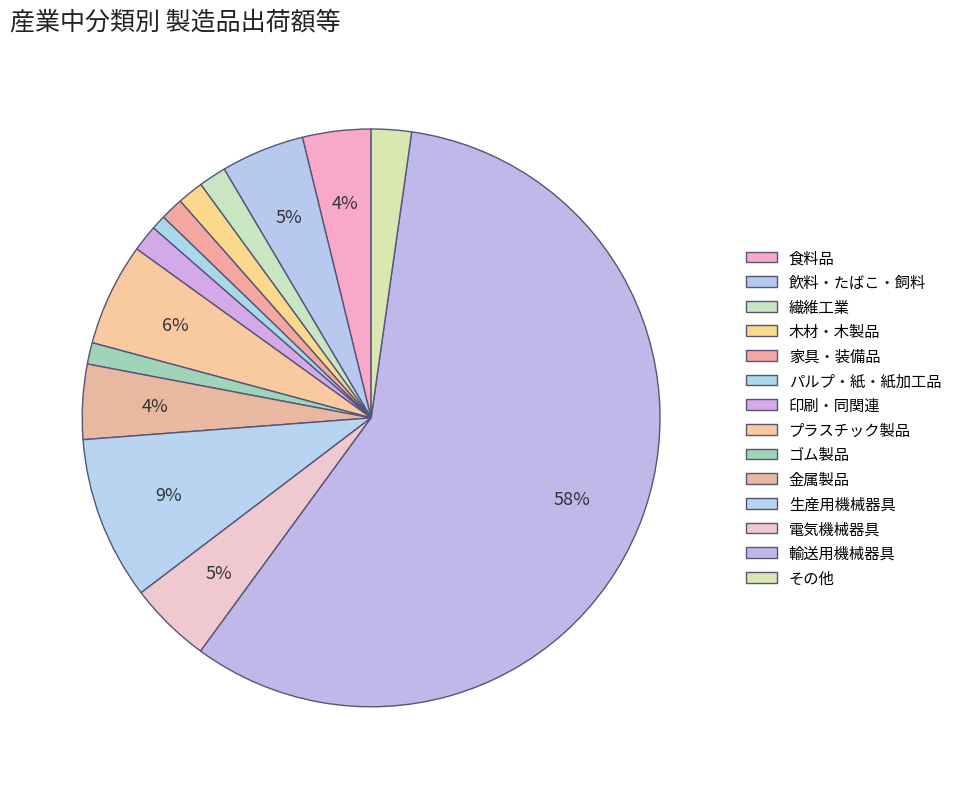

To the nearest percent, what is the difference between the largest and smallest slice percentages?

57%